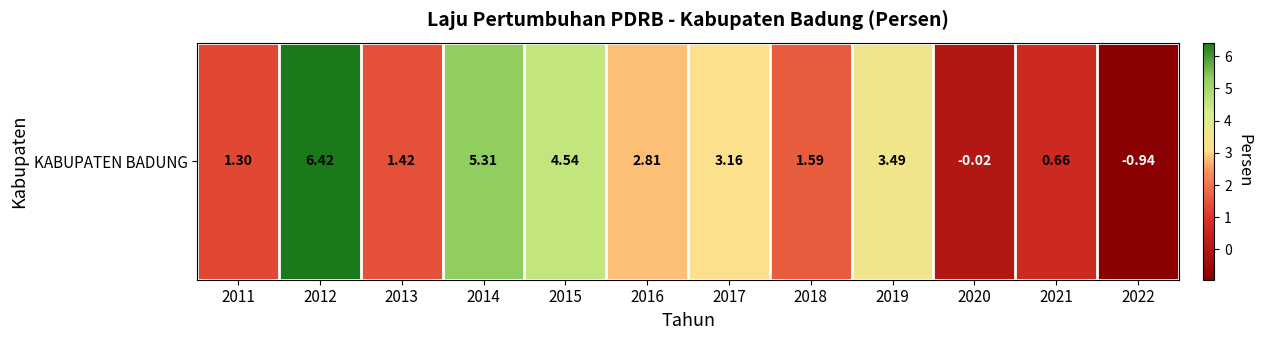

The value at 2022 is -0.3. True or false?

False